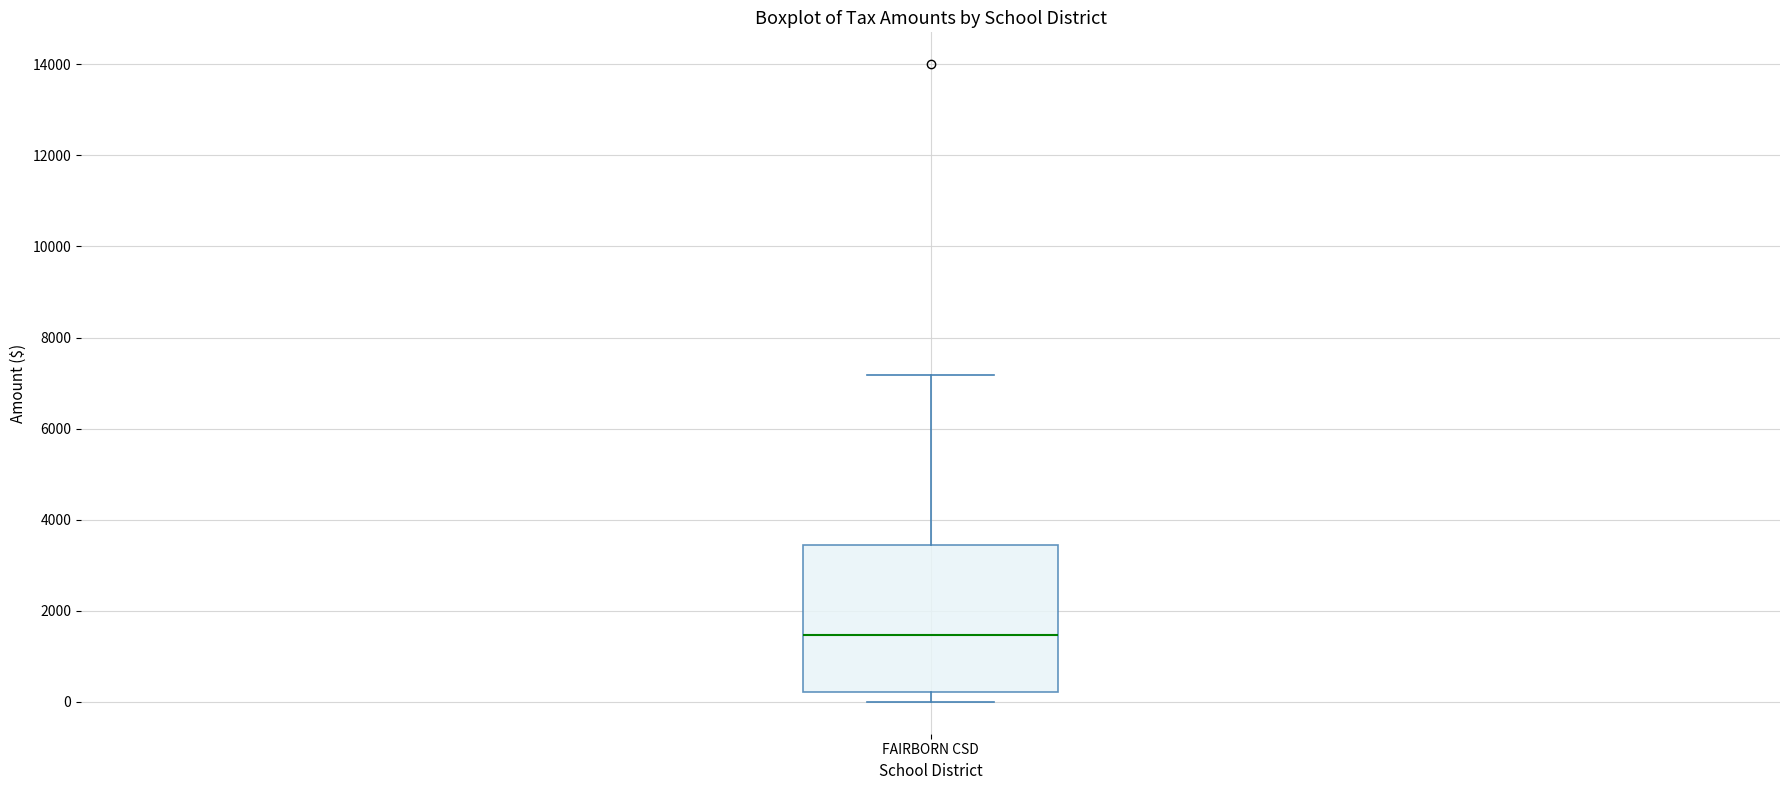

Transcribe this box plot: give where the median line is, the range the box spans, and where the two whiskers end, as read against the y-axis. The values are not printed on the chart, so give them approximately, as read against the axis.

median 1400, box 200 to 3400, whiskers 0 to 7200